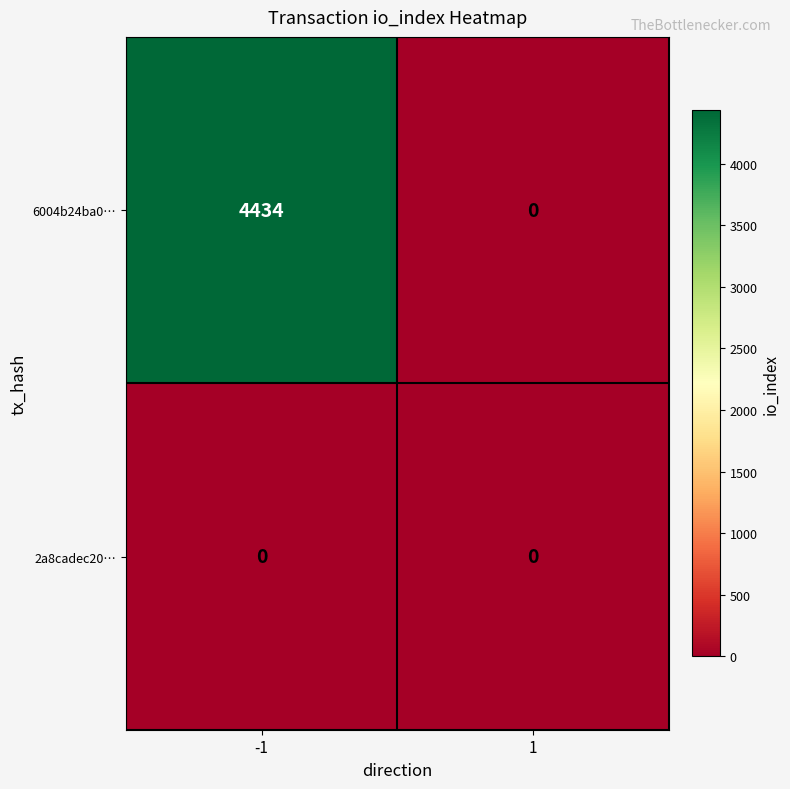

At how many categories does at least one series exceed 2115?

1